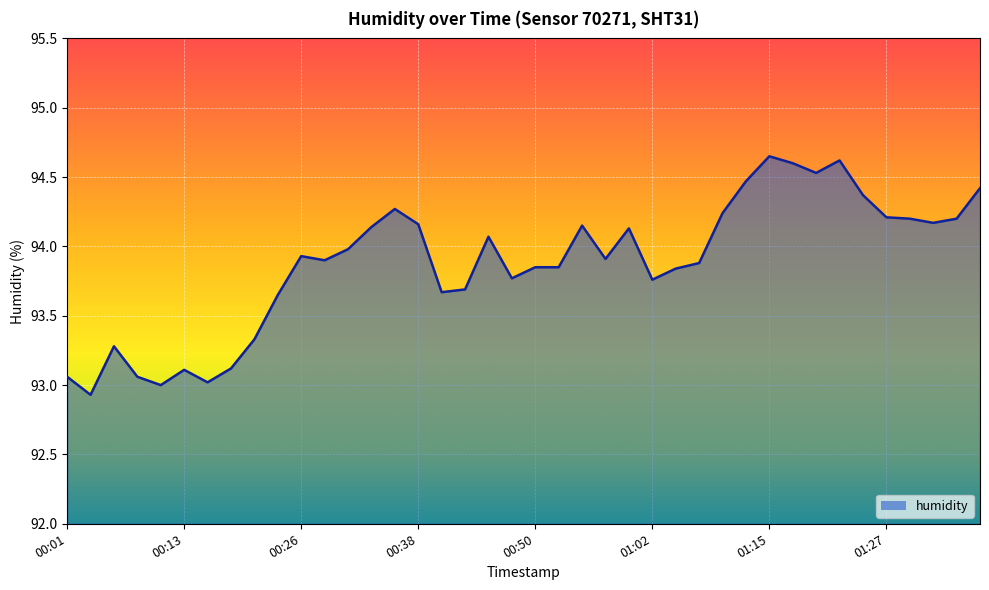

What is the greatest value displayed?

94.7